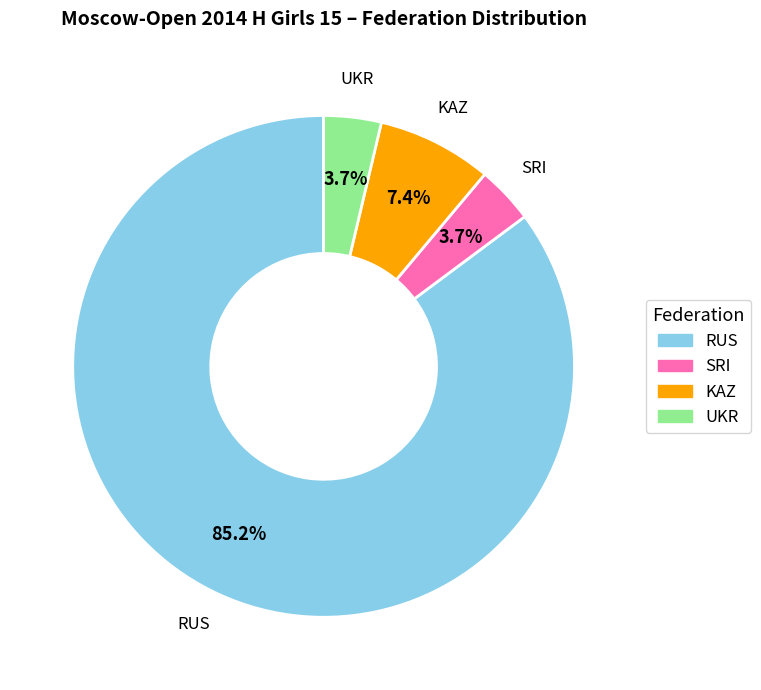

What is the total percentage of RUS and KAZ?

92.6%